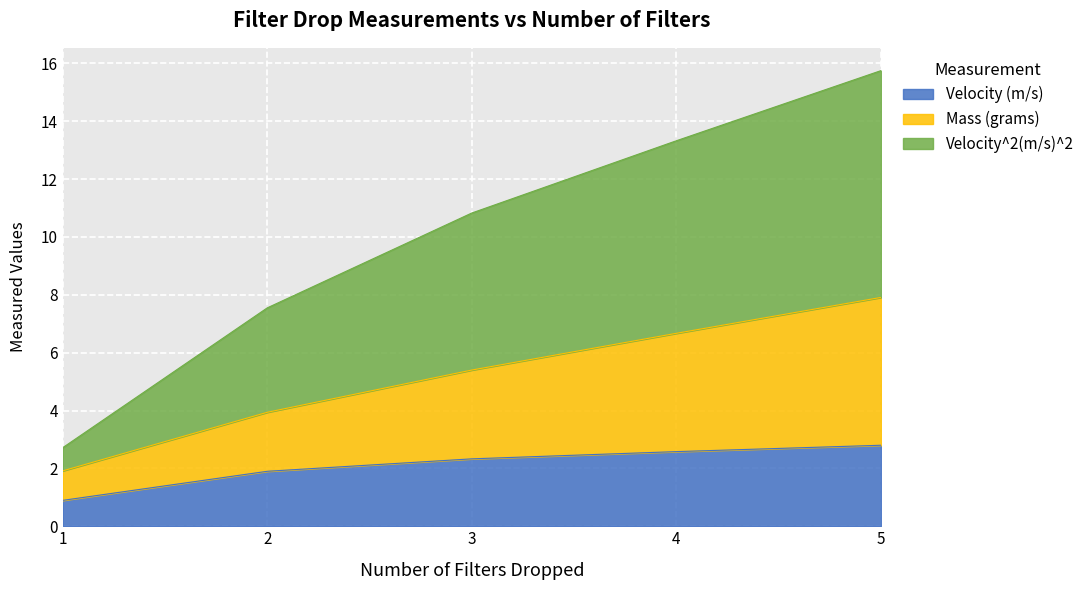

Reading left to right, transcribe all the data shown in this chart.

Velocity (m/s): 0.9	1.9	2.3	2.6	2.8
Mass (grams): 1.9	3.9	5.4	6.7	7.9
Velocity^2(m/s)^2: 2.7	7.5	10.8	13.3	15.8